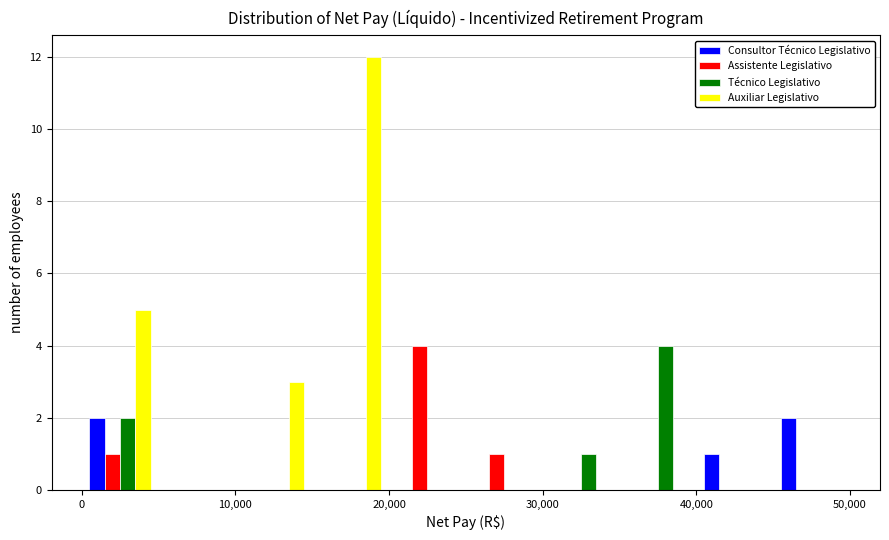

In the Auxiliar Legislativo series, which range on the x-axis has the tallest bar?

15000 to 20000